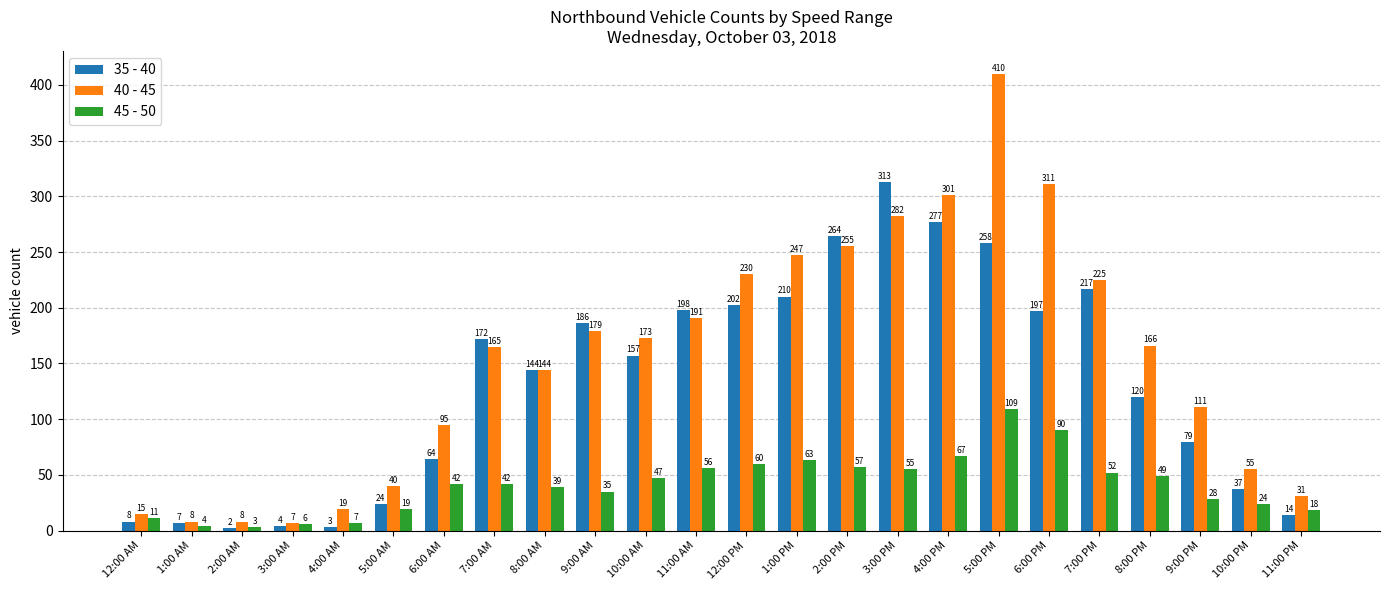

Is it true that 40 - 45 equals 191 at 11:00 AM?

True